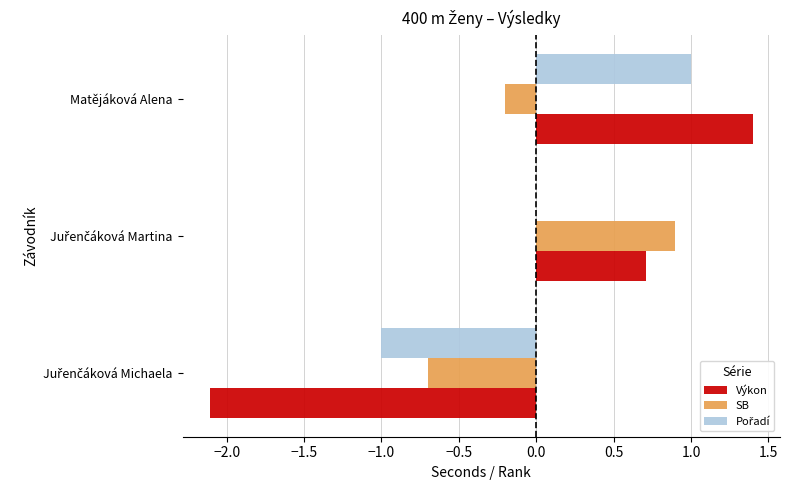

At which category is the sum across all series the highest?

Matějáková Alena